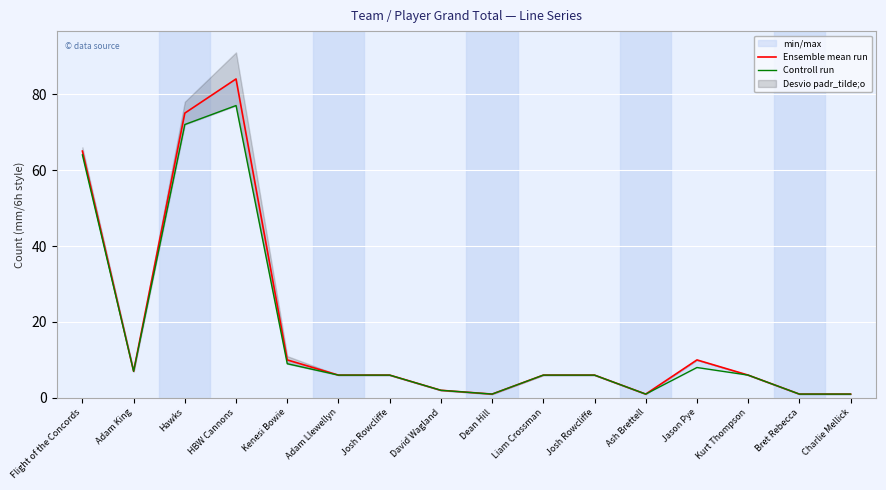

What is the difference between the maximum and minimum values in the Ensemble mean run series?

83